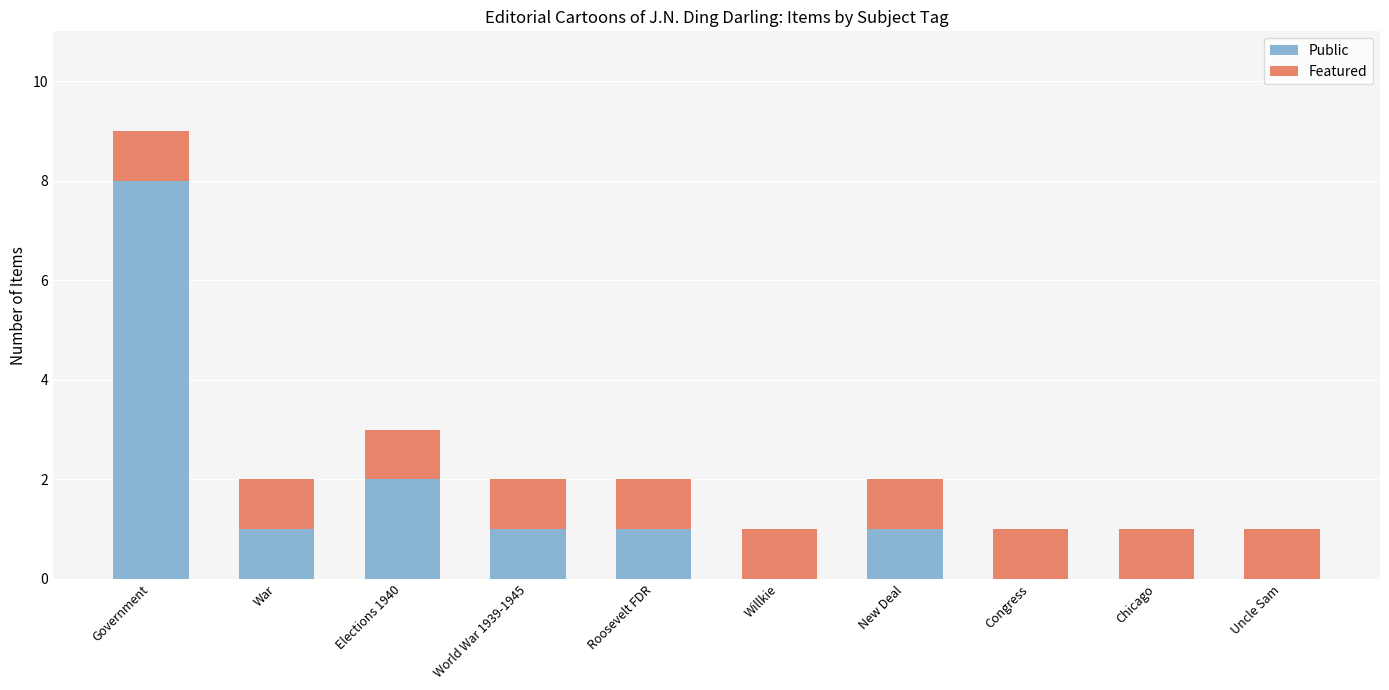

At which category is the sum across all series the highest?

Government